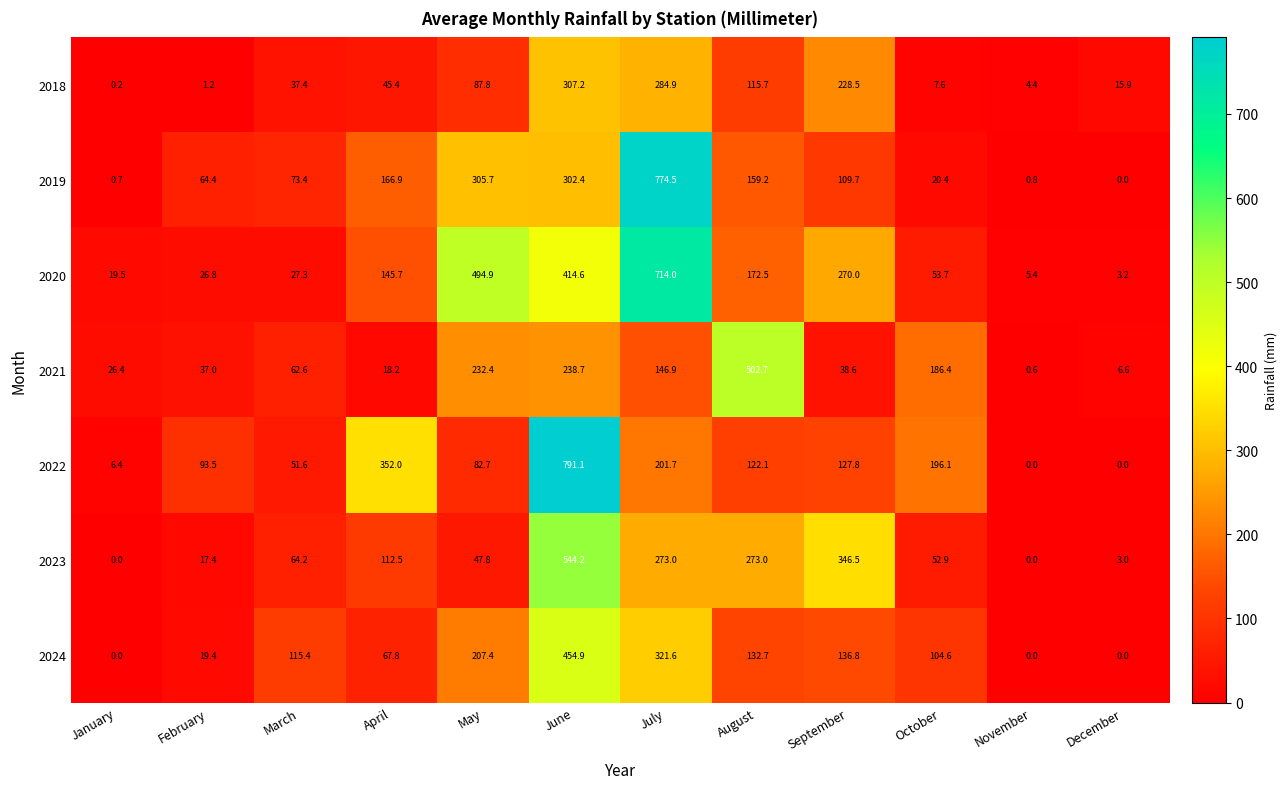

Which series has the widest spread of values?

2022